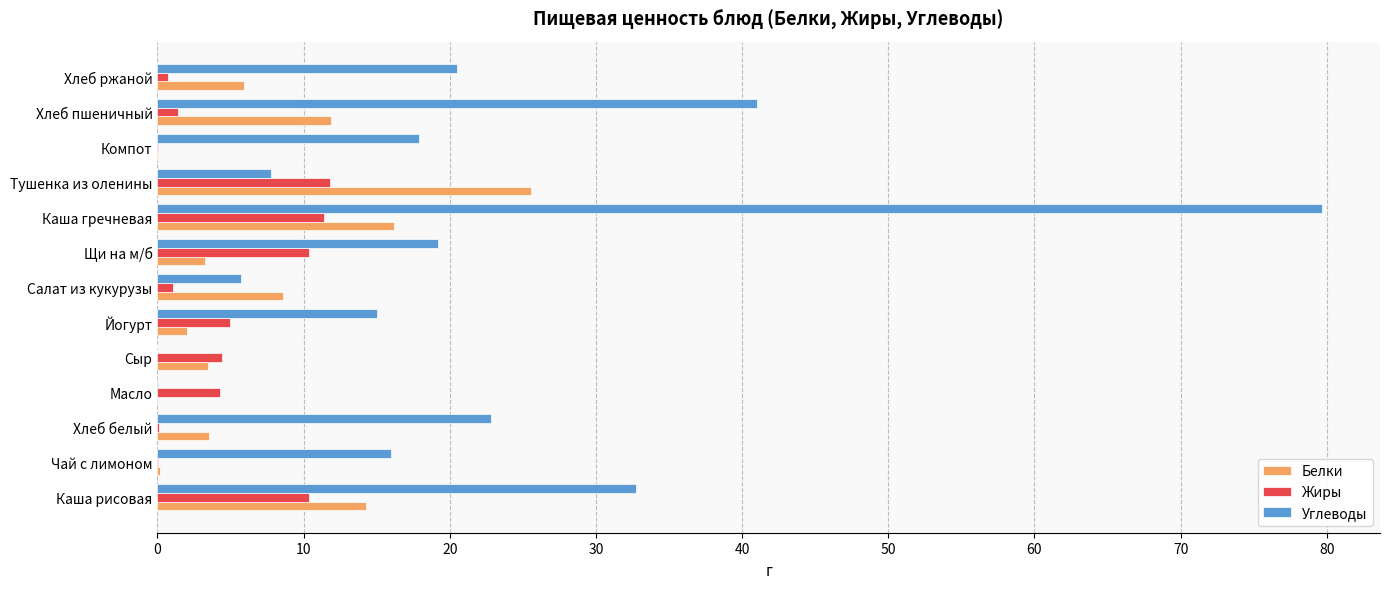

Between Каша рисовая and Йогурт, which series saw the biggest shift?

Углеводы